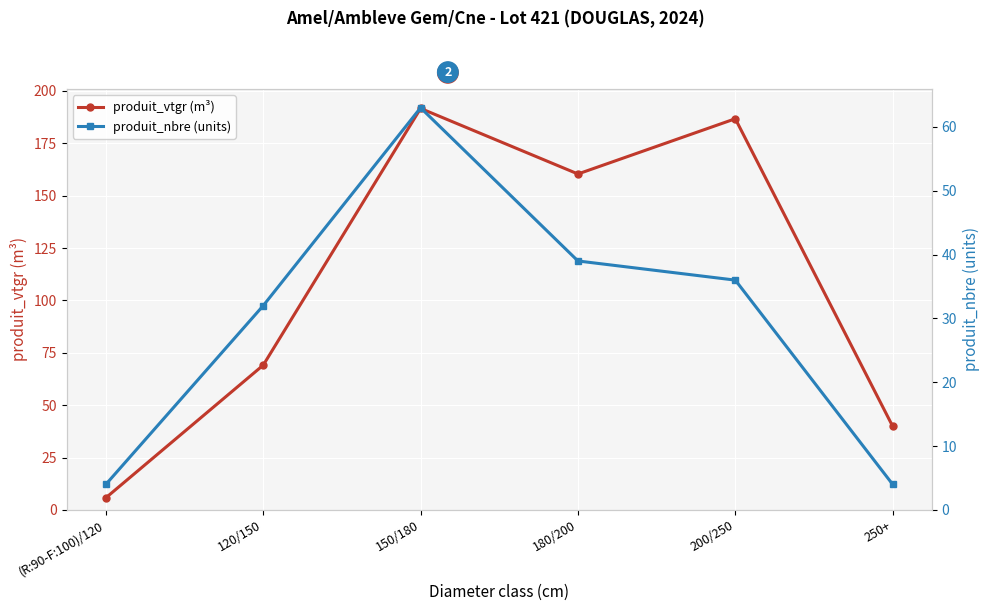

What is the sum of all produit_nbre (units) values?

178.0